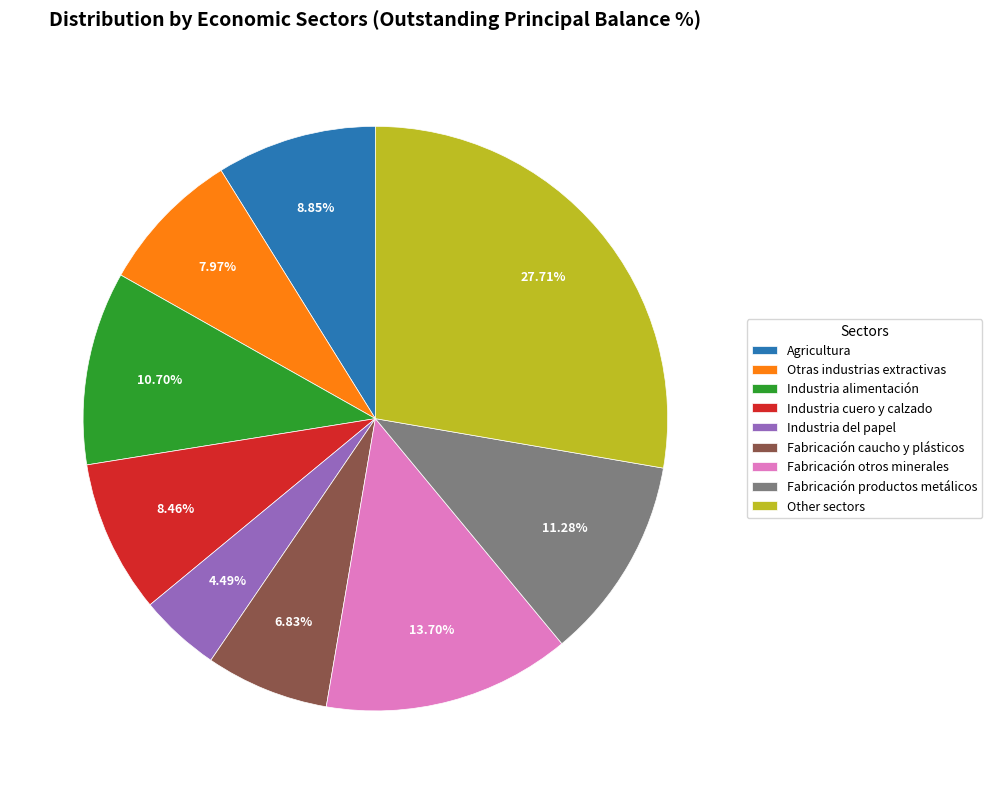

Is the sum of Fabricación otros minerales and Fabricación caucho y plásticos greater than half?

No